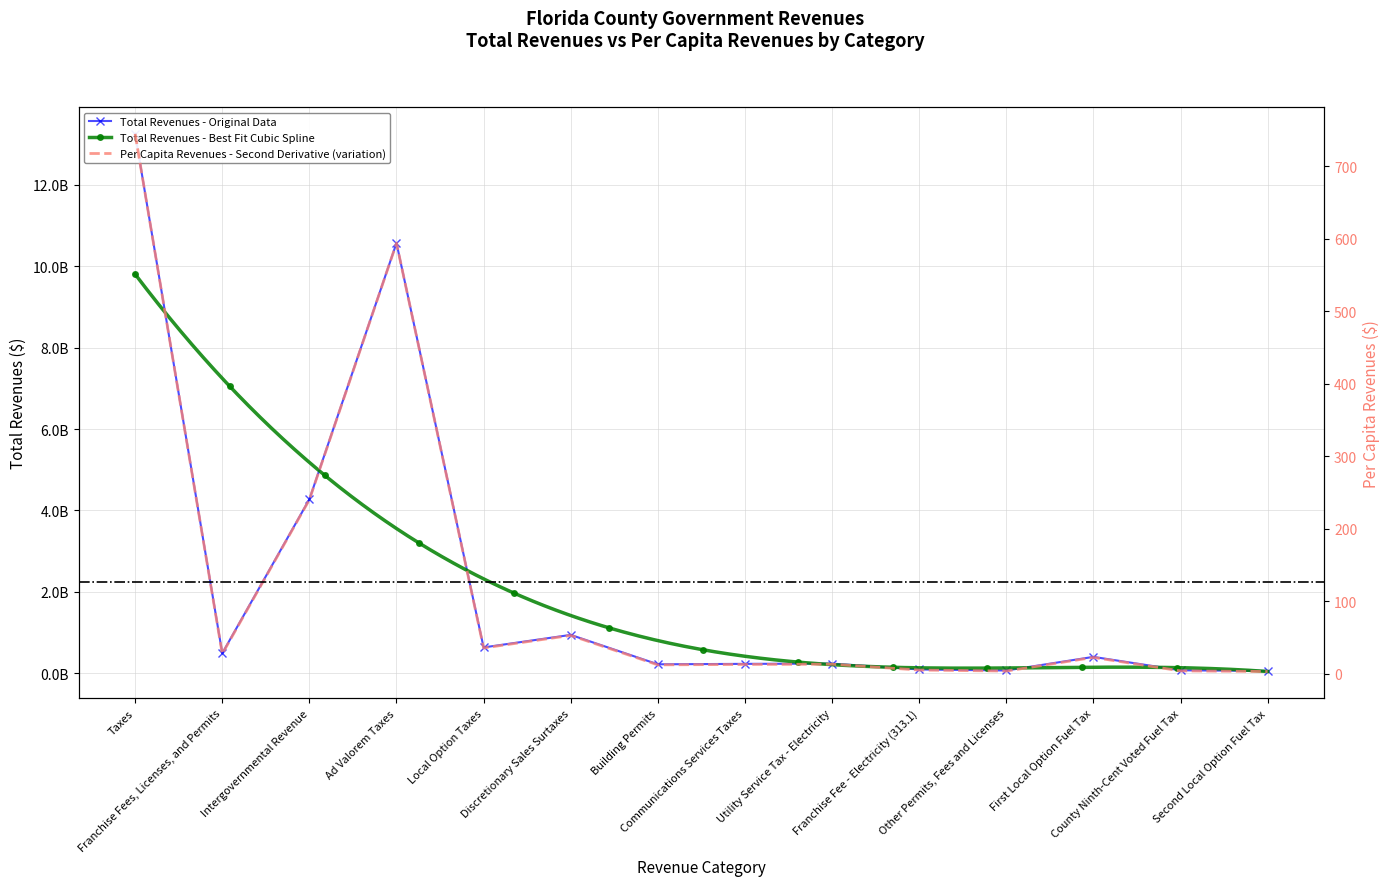

What is the label of the 12th point from the right?

Intergovernmental Revenue